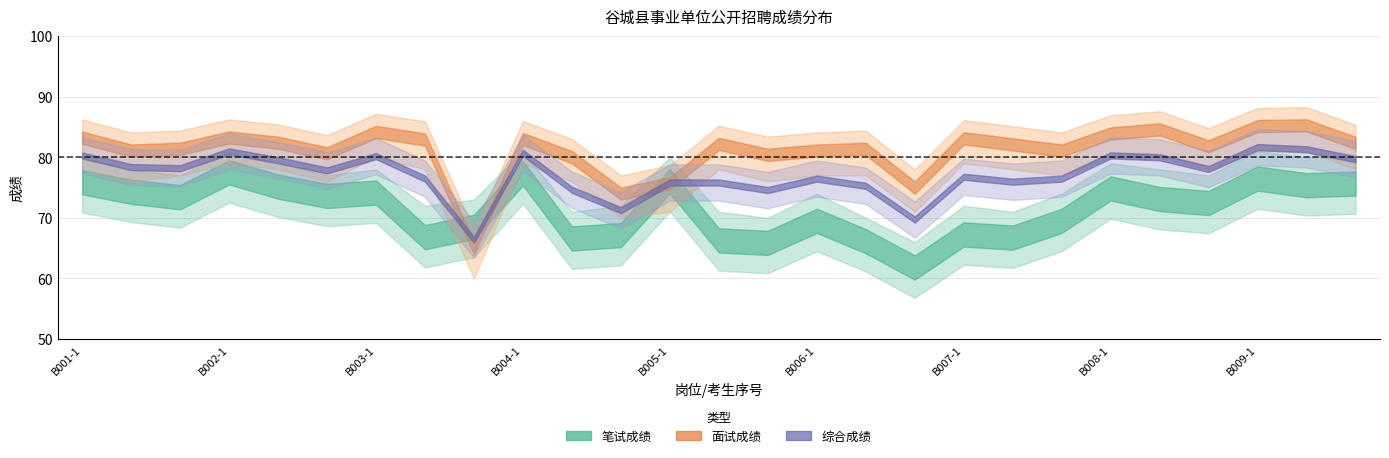

Where does the 笔试成绩_mean series first go above 73?

B001-1